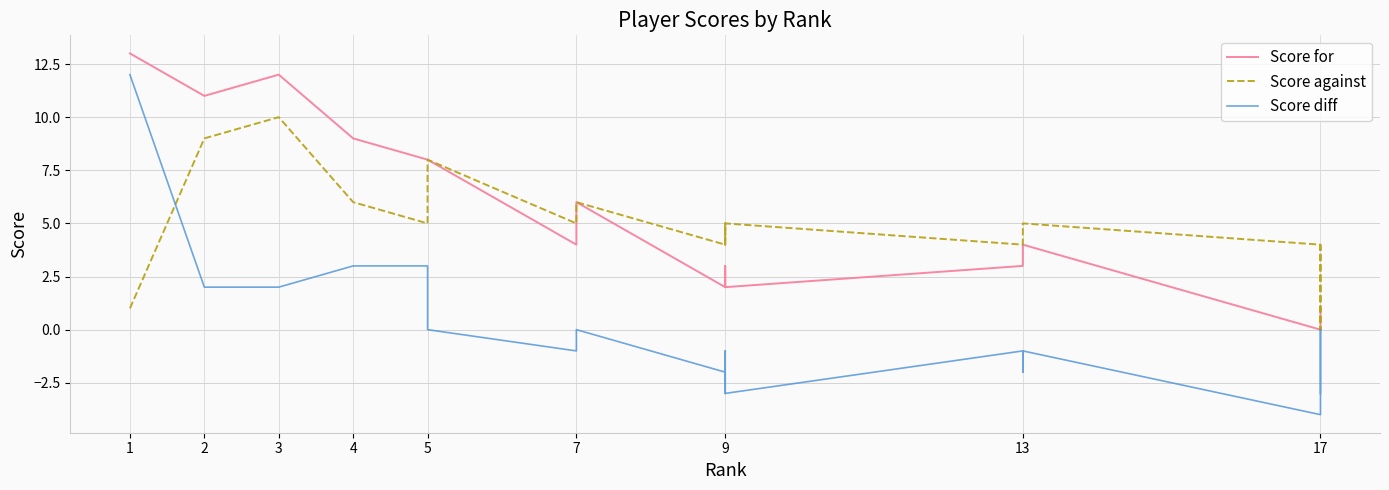

Is the value of Score against at 9 greater than the value of Score diff at 9?

Yes